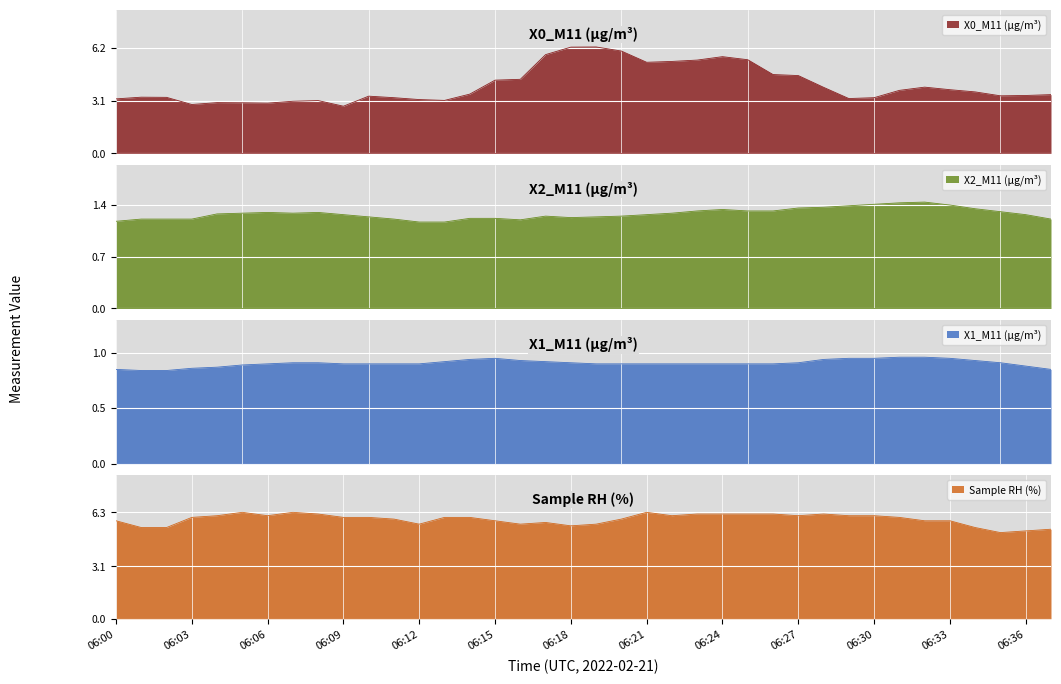

At which label is X1_M11 (μg/m³) closest to 0?

06:01